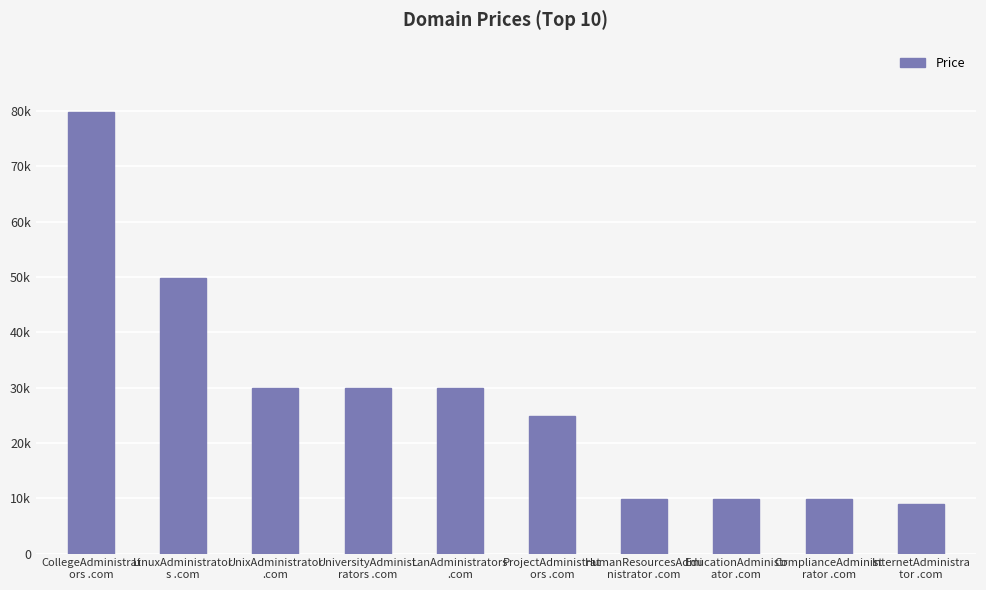

Is it true that the value at InternetAdministra
tor .com is 8888?

True